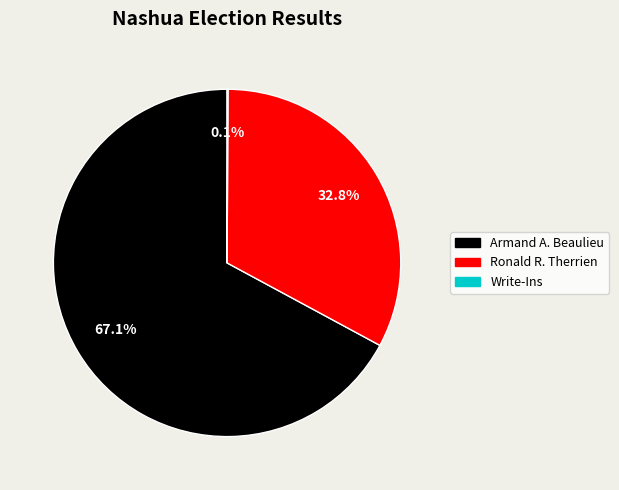

The Ronald R. Therrien slice represents 33% of the pie. True or false?

True